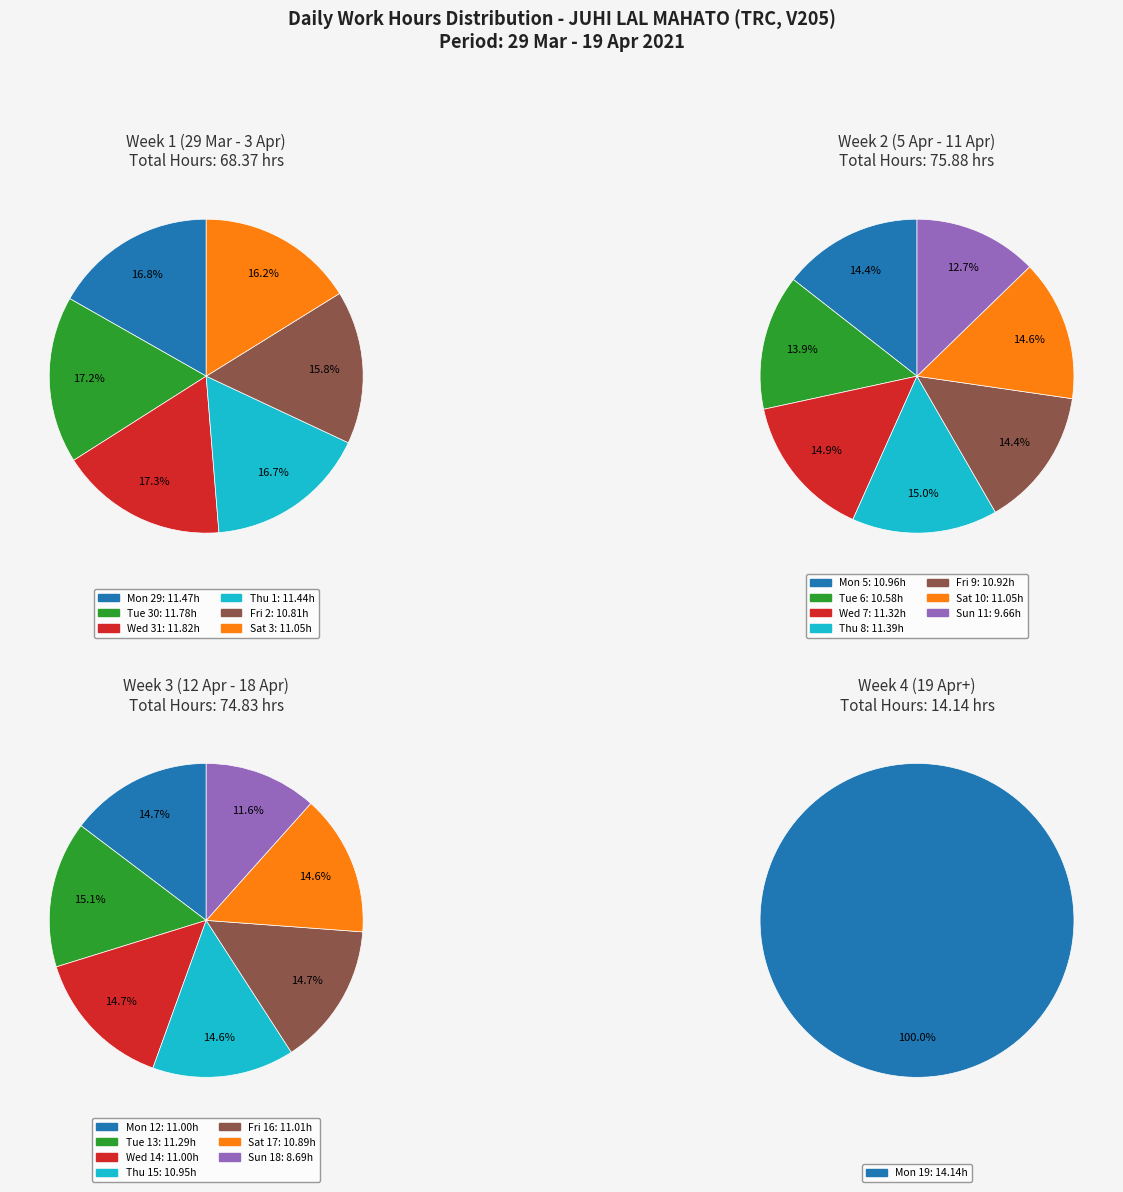

How many segments does this pie chart have?

21